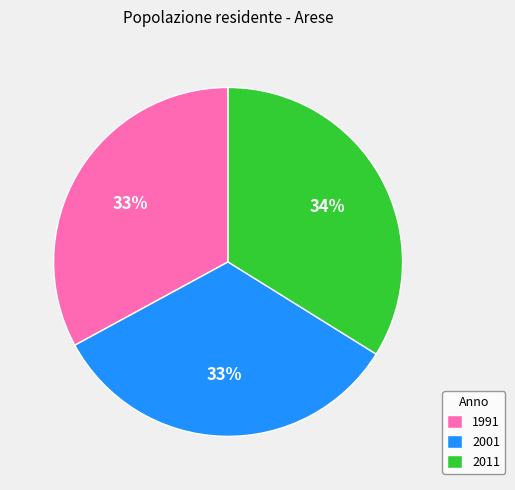

Which category has the biggest portion of the pie?

2011